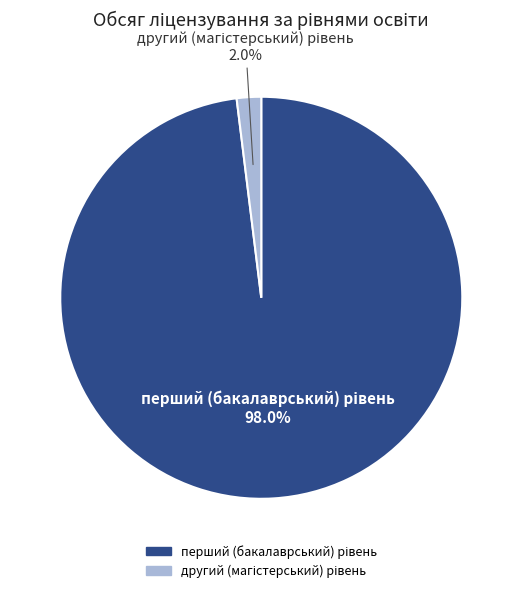

Does any single category account for the majority?

Yes